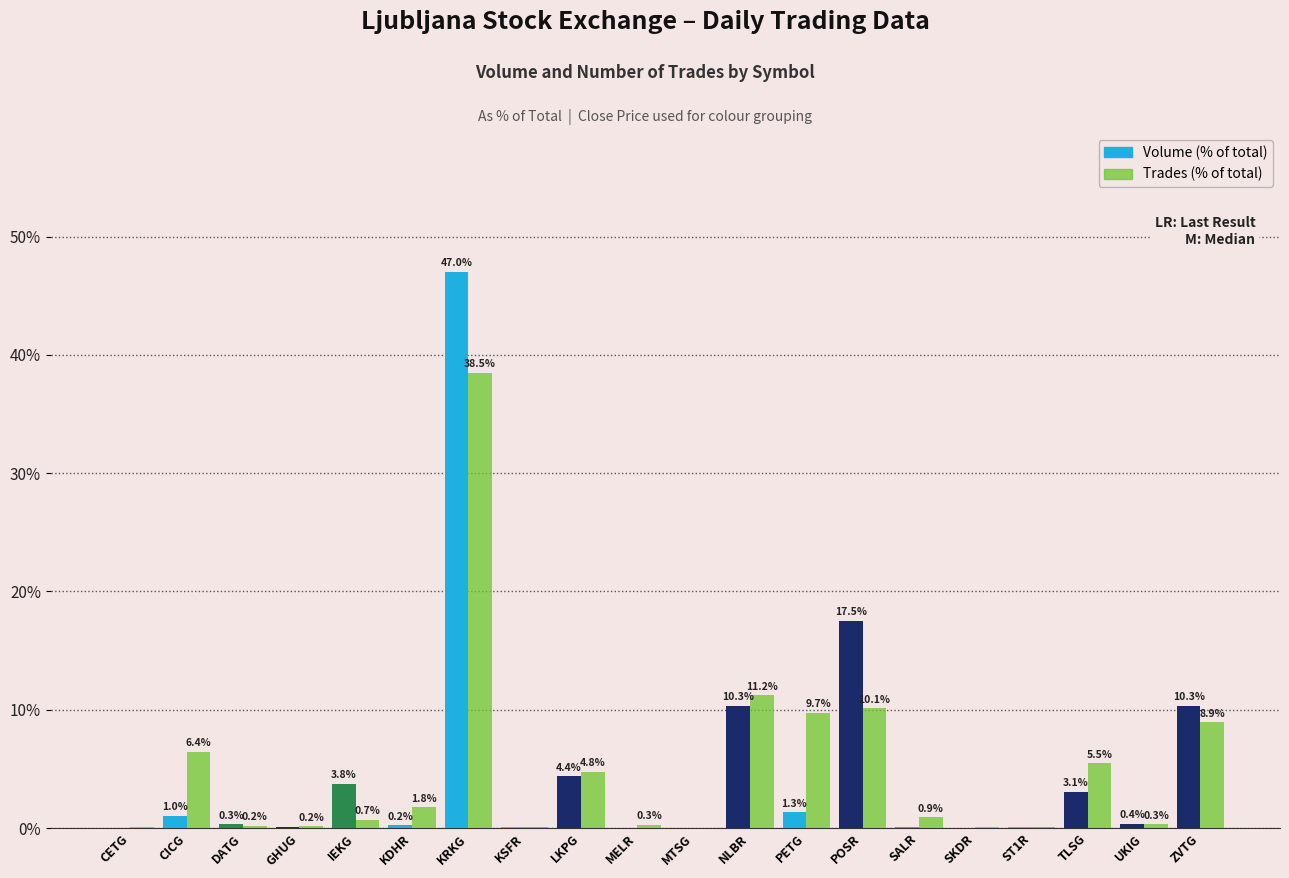

Does the chart contain stacked bars?

No